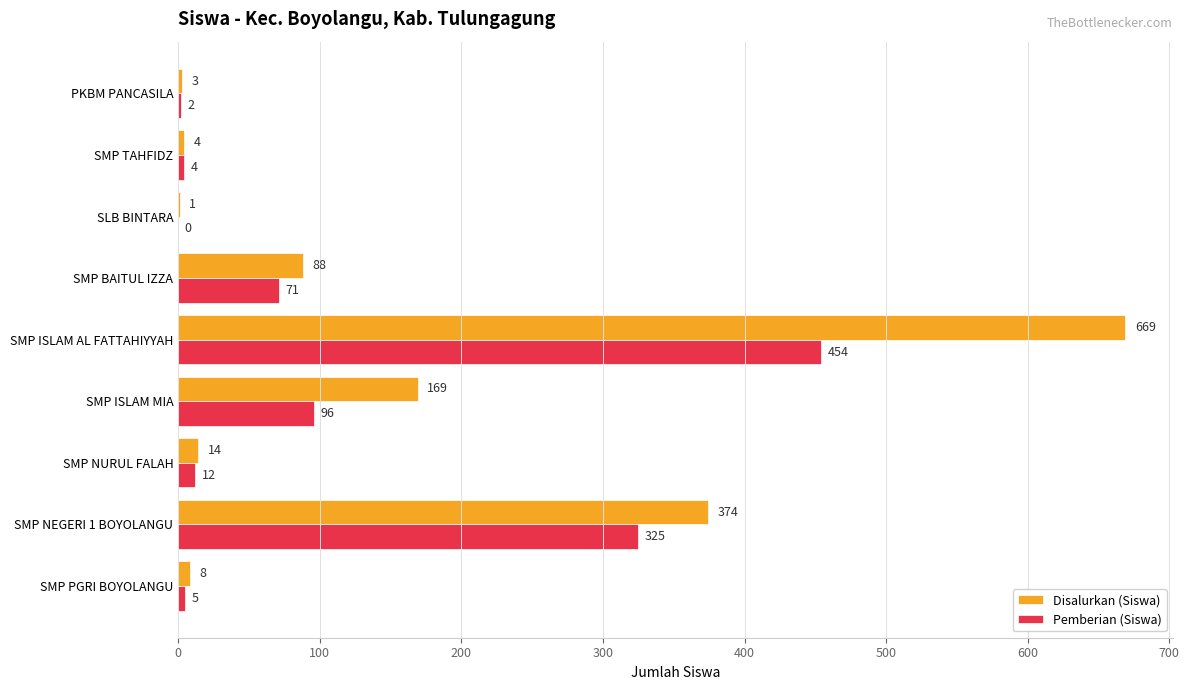

Where is Pemberian (Siswa) nearest to the value 227?

SMP NEGERI 1 BOYOLANGU